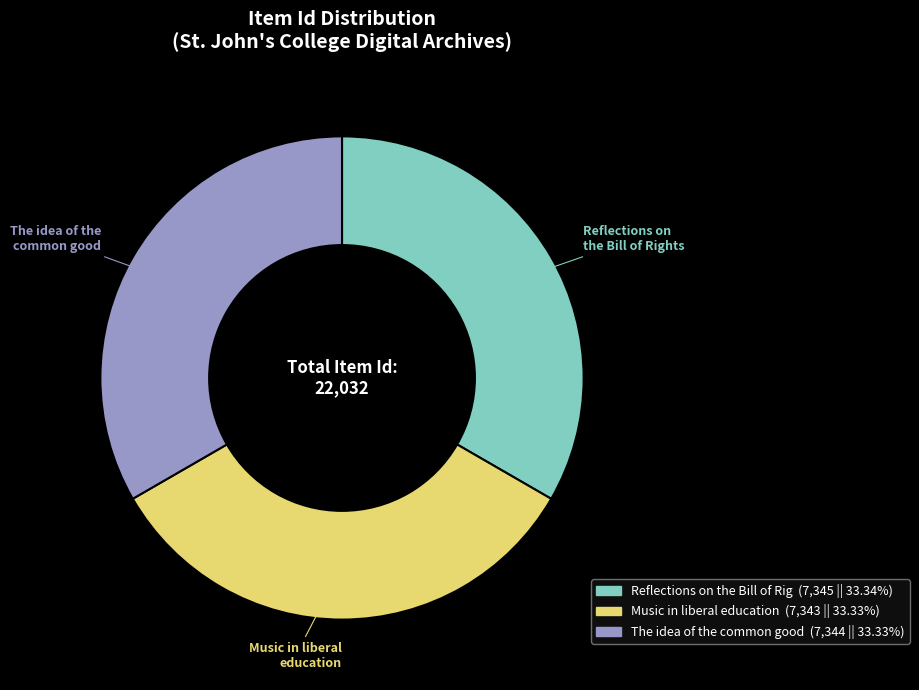

Is there any slice that represents more than half of the pie?

No